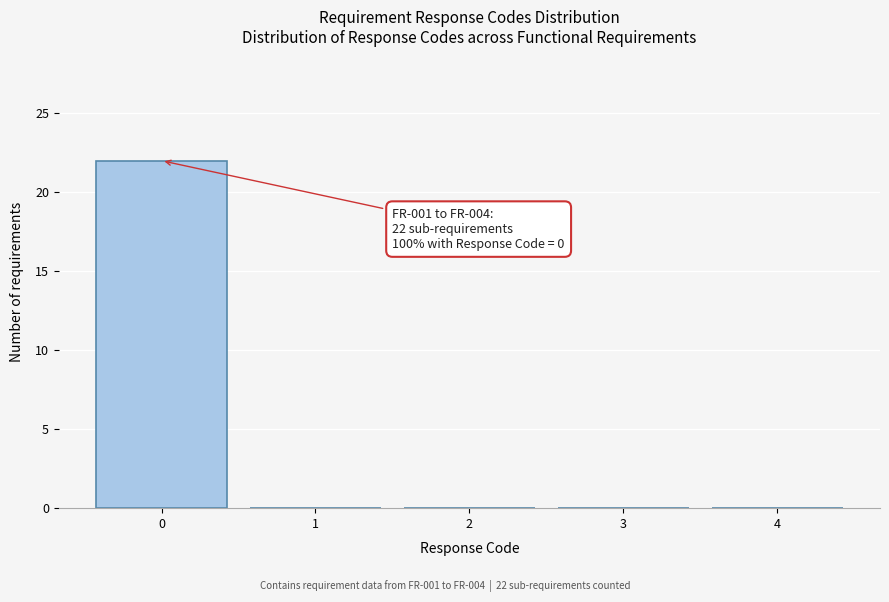

Over which range of the x-axis is the bar tallest?

-0.5 to 0.5